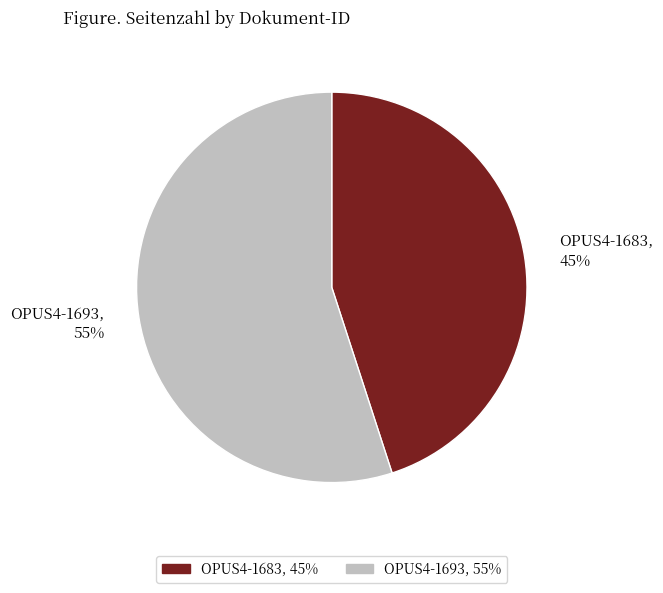

Count the number of slices in the pie.

2